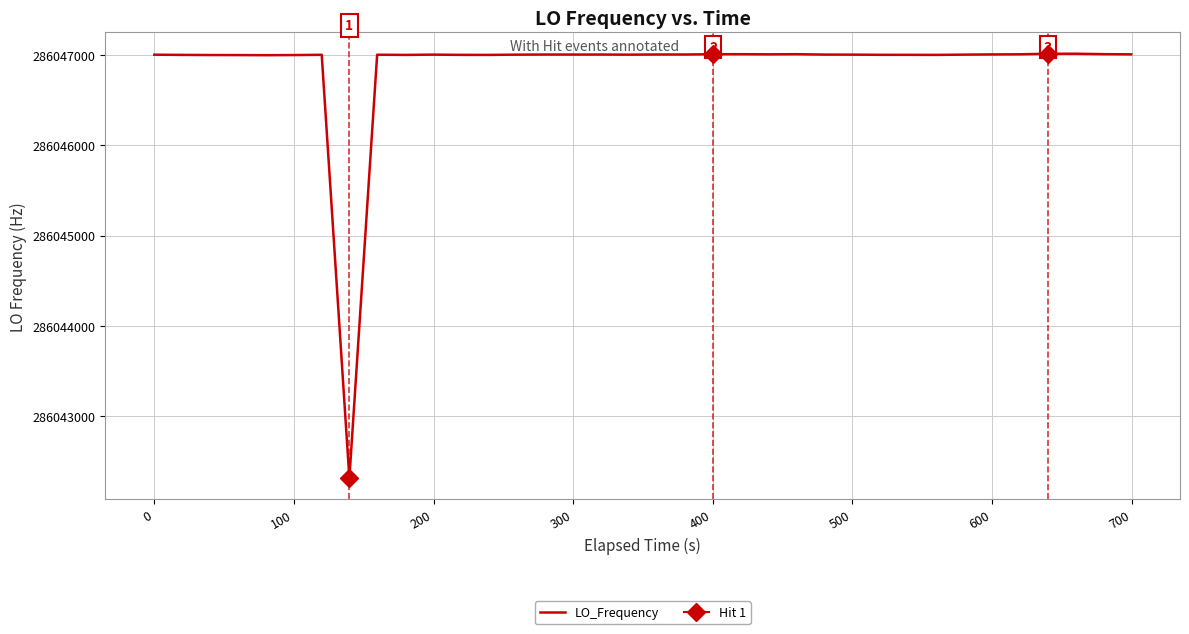

True or false: there are more than 0 points higher than both neighbors.

True